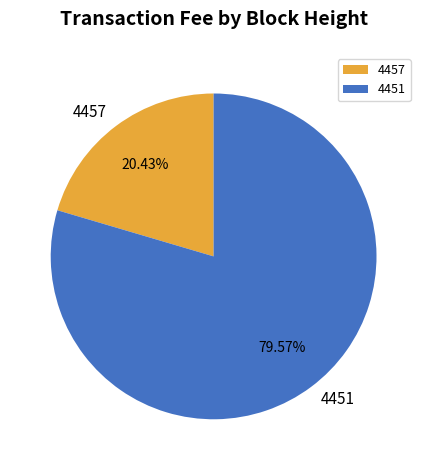

What is the ratio of the value at 4457 to the value at 4451?

0.3